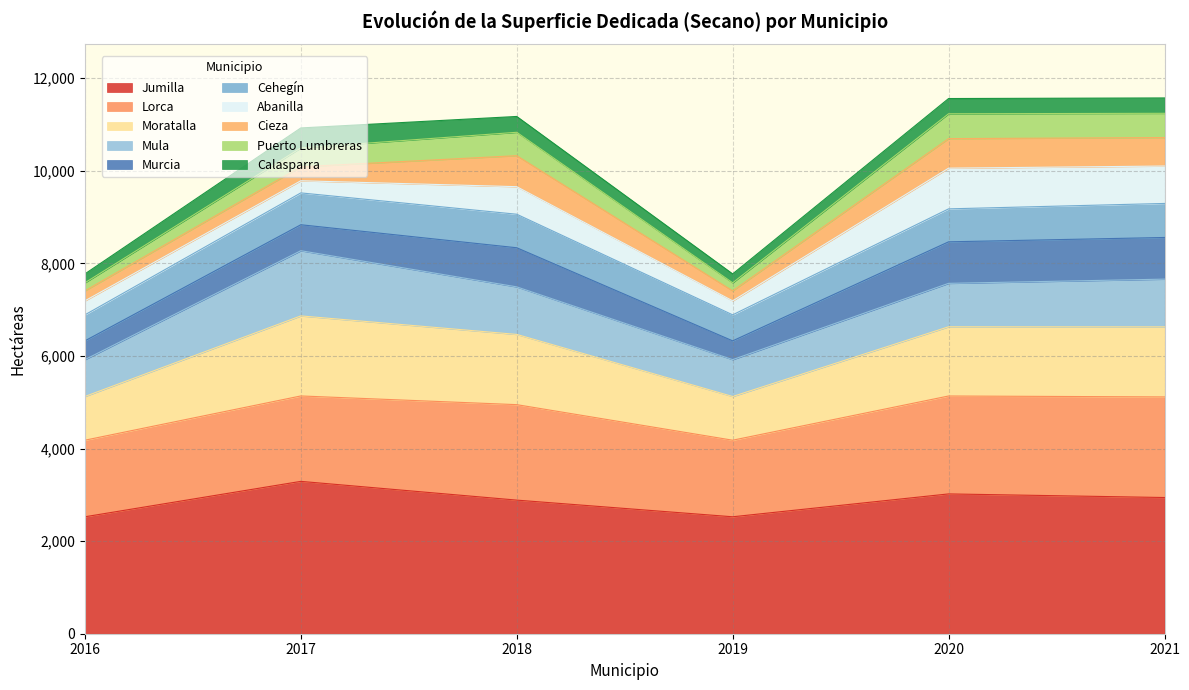

What is the maximum value for Jumilla?

3291